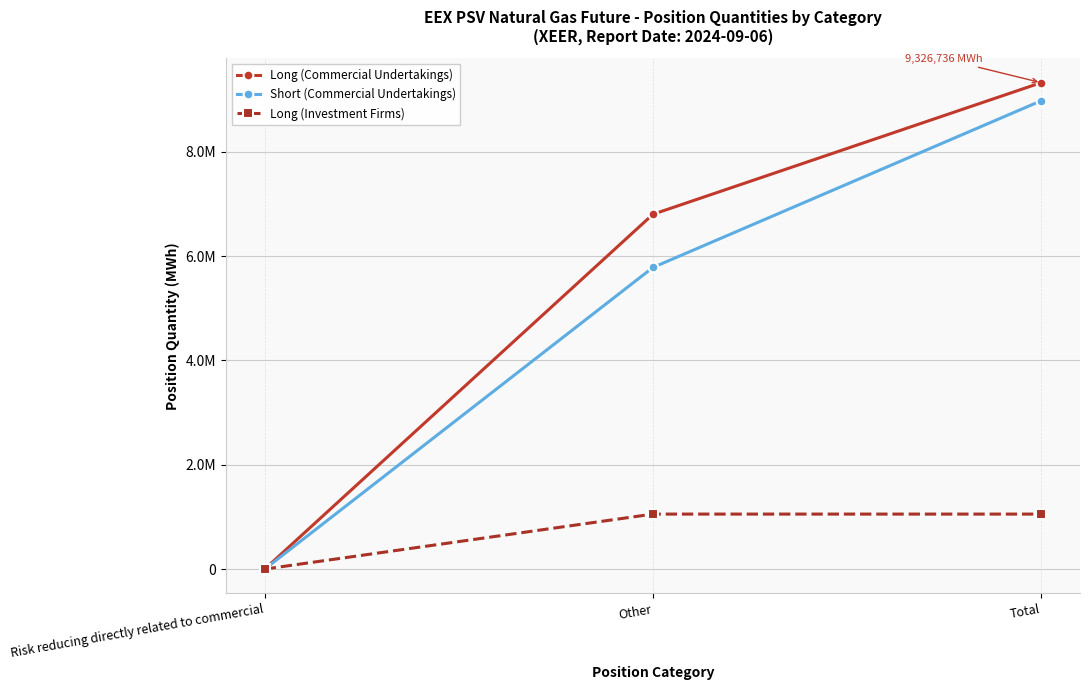

List the series in order of their peak value, highest first.

Long (Commercial Undertakings), Short (Commercial Undertakings), Long (Investment Firms)